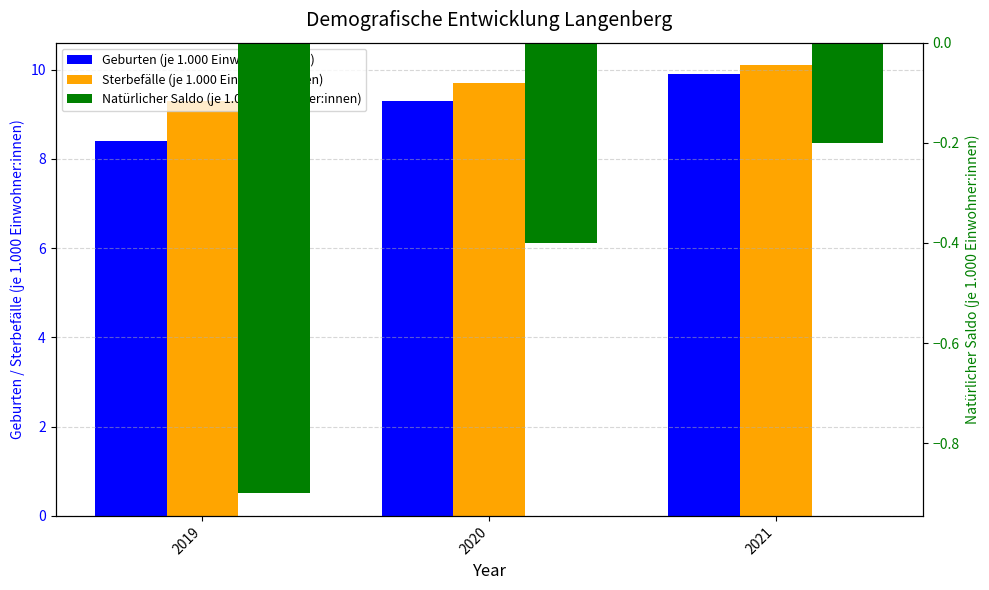

Reading left to right, transcribe all the data shown in this chart.

Geburten (je 1.000 Einwohner:innen): 8.4	9.3	9.9
Sterbefälle (je 1.000 Einwohner:innen): 9.3	9.7	10.1
Natürlicher Saldo (je 1.000 Einwohner:innen): -0.9	-0.4	-0.2